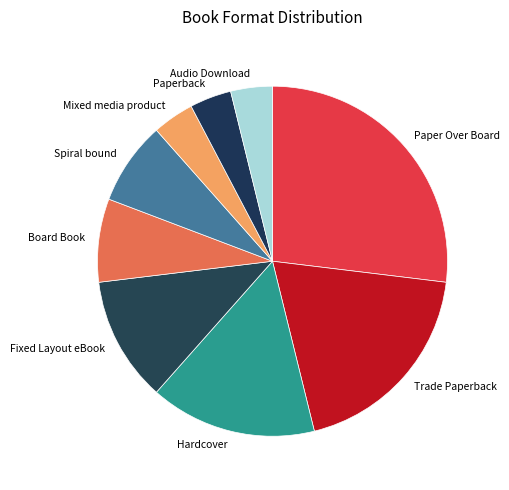

Between Mixed media product and Board Book, which is larger?

Board Book